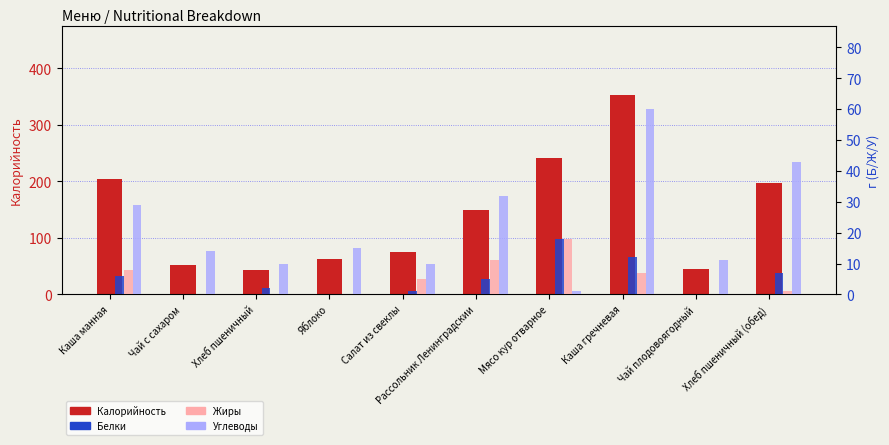

Is it true that Углеводы equals 48.9 at Рассольник Ленинградскии?

False